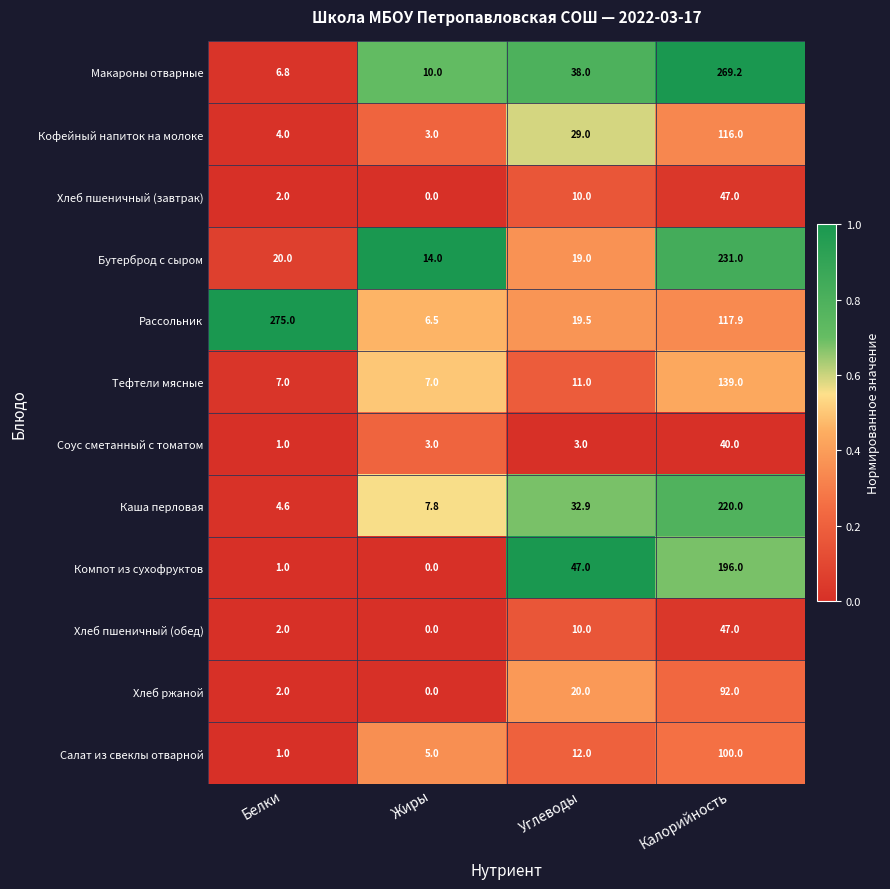

What is the greatest value displayed?

275.0